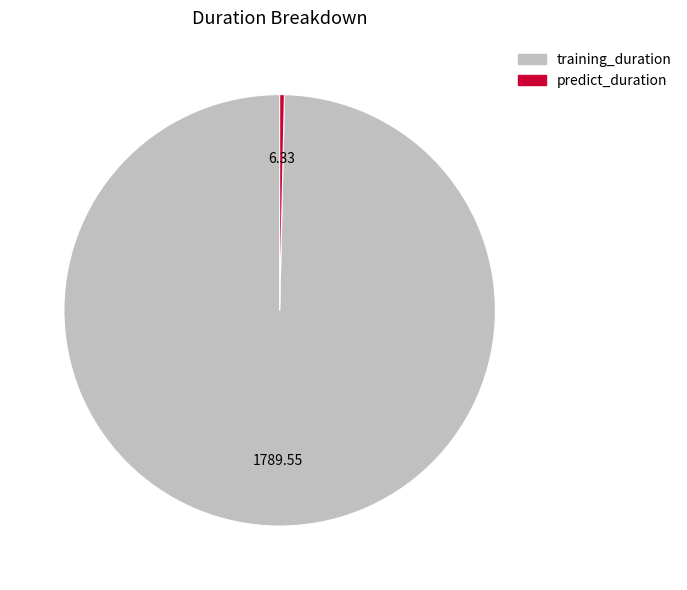

True or false: training_duration accounts for 100% of the total.

True